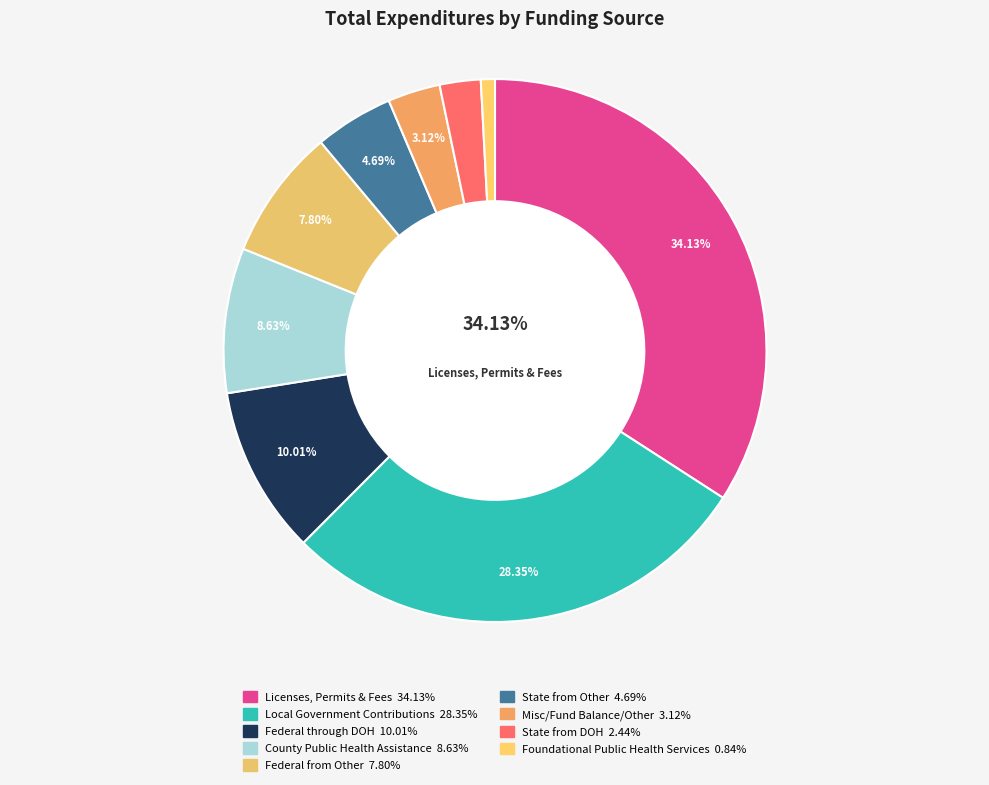

Which slice is the largest?

Licenses, Permits & Fees